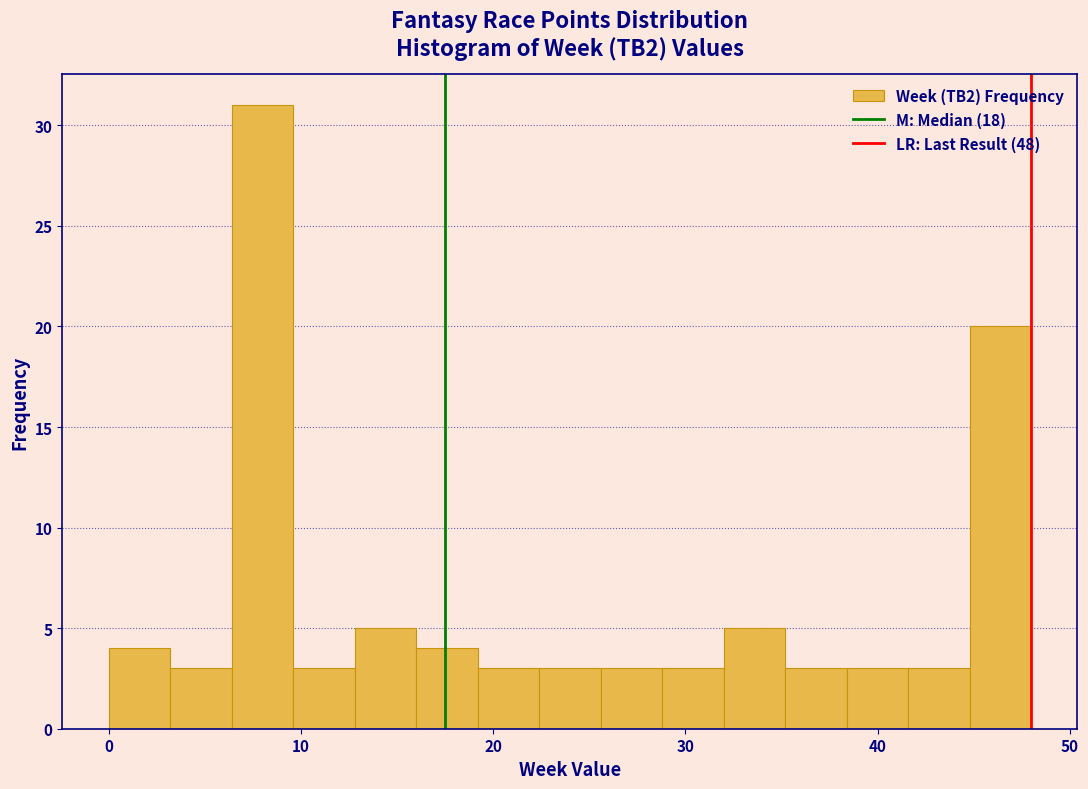

Read against the x-axis, roughly where is the centre of the tallest bar?

8